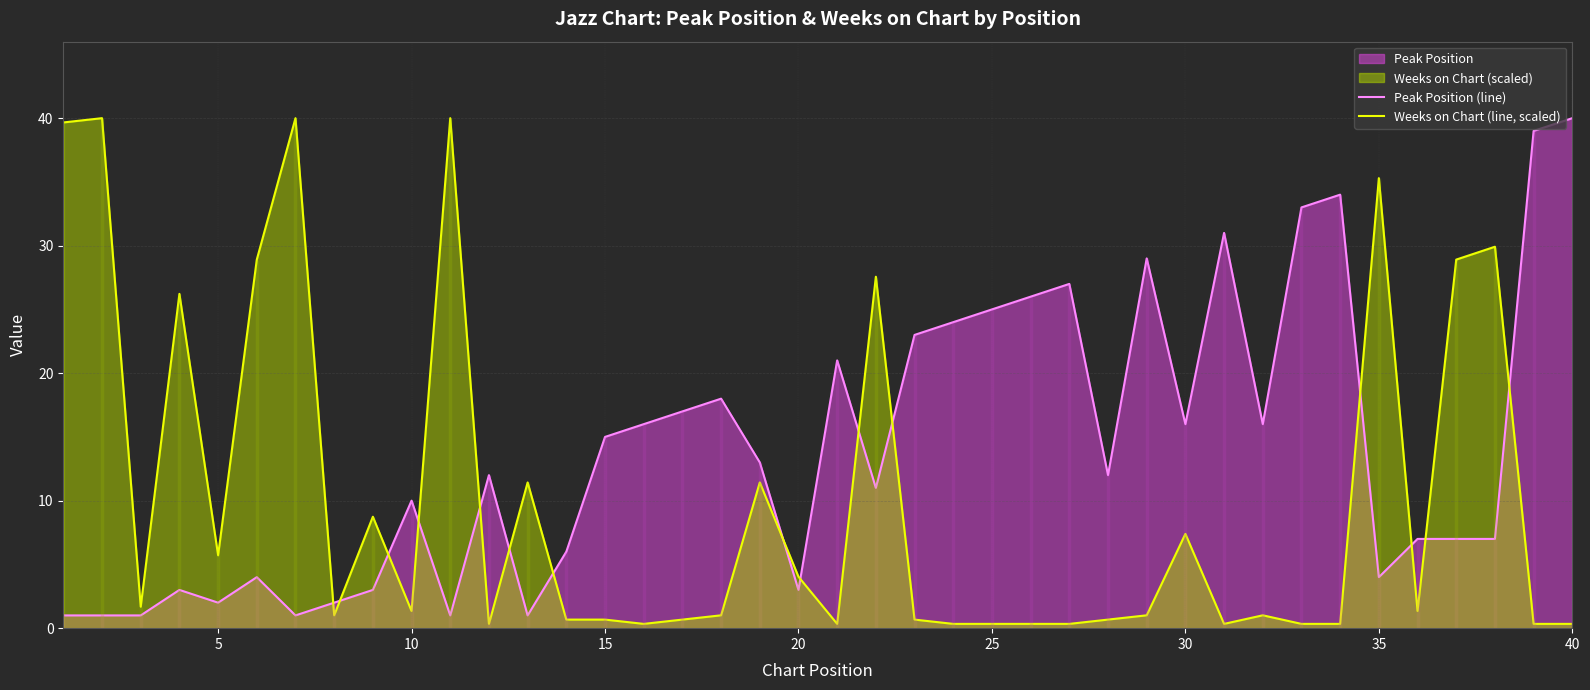

Which category has the highest value in the Peak Position (line) series?

40